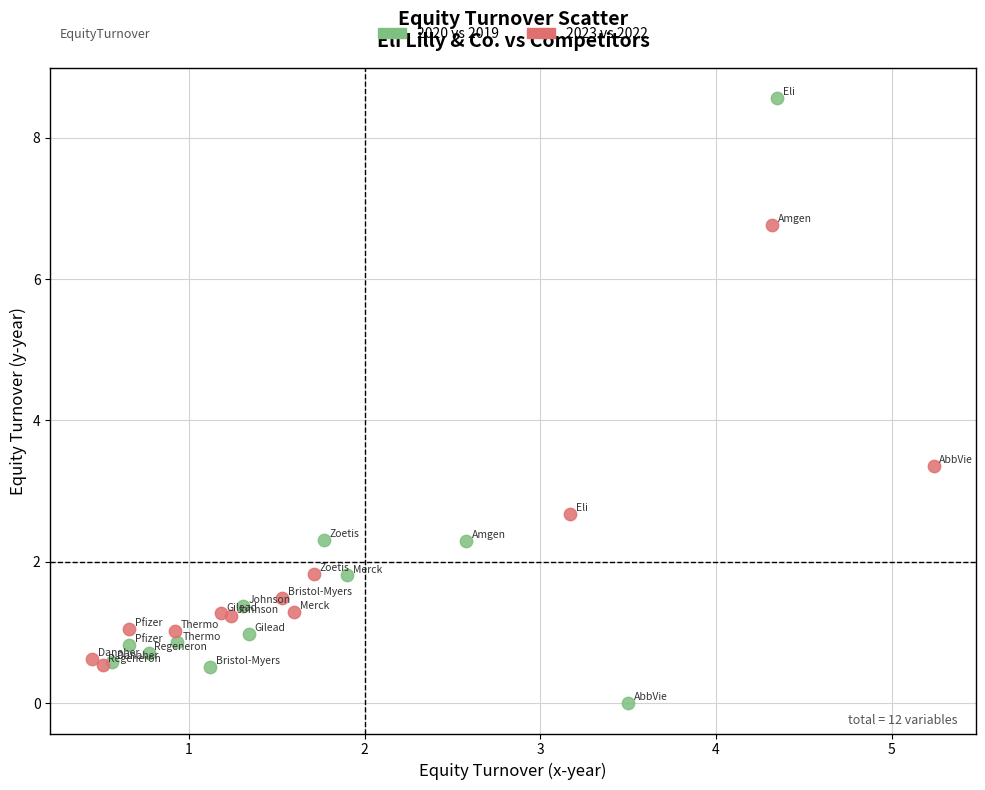

What are all the series names shown in the legend?

2020 vs 2019, 2023 vs 2022